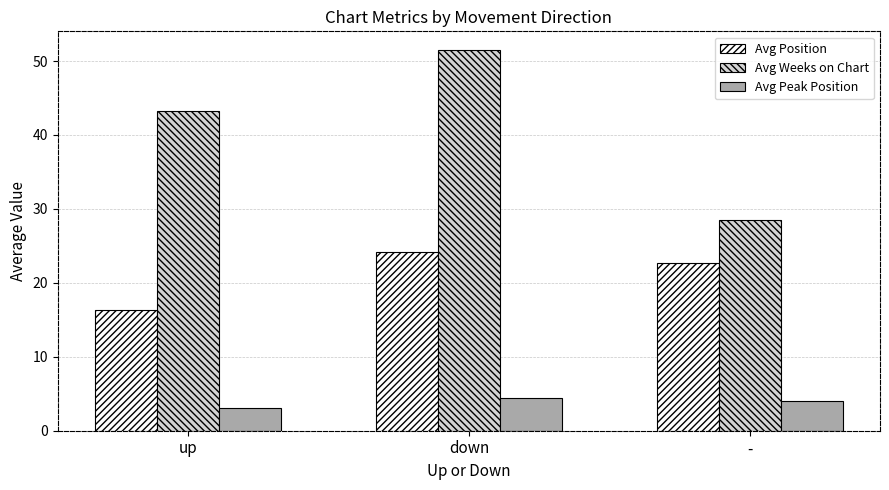

What is the maximum value shown in the chart?

51.4